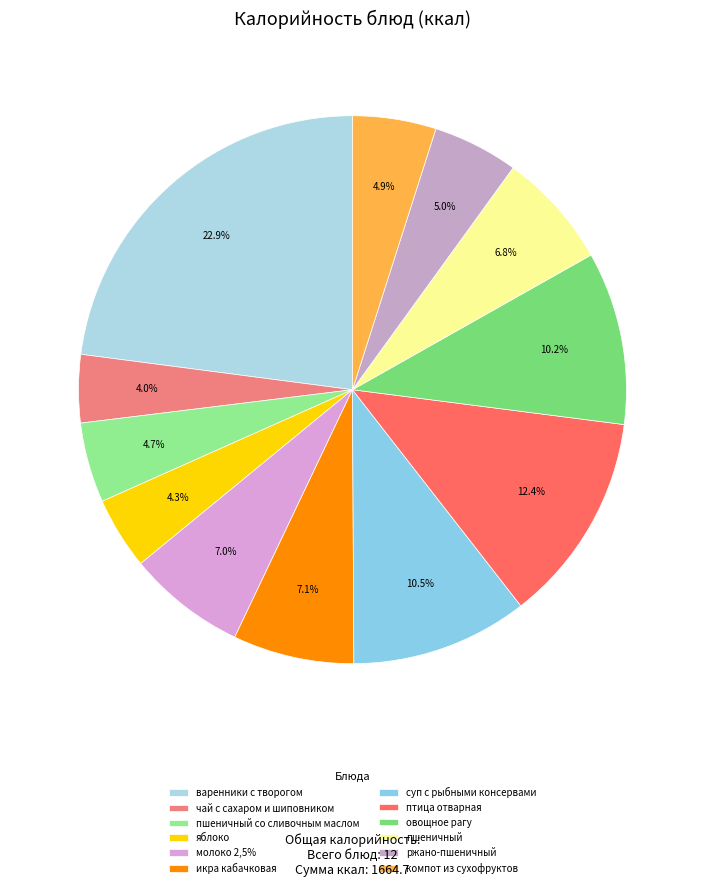

How many slices are in this pie chart?

12